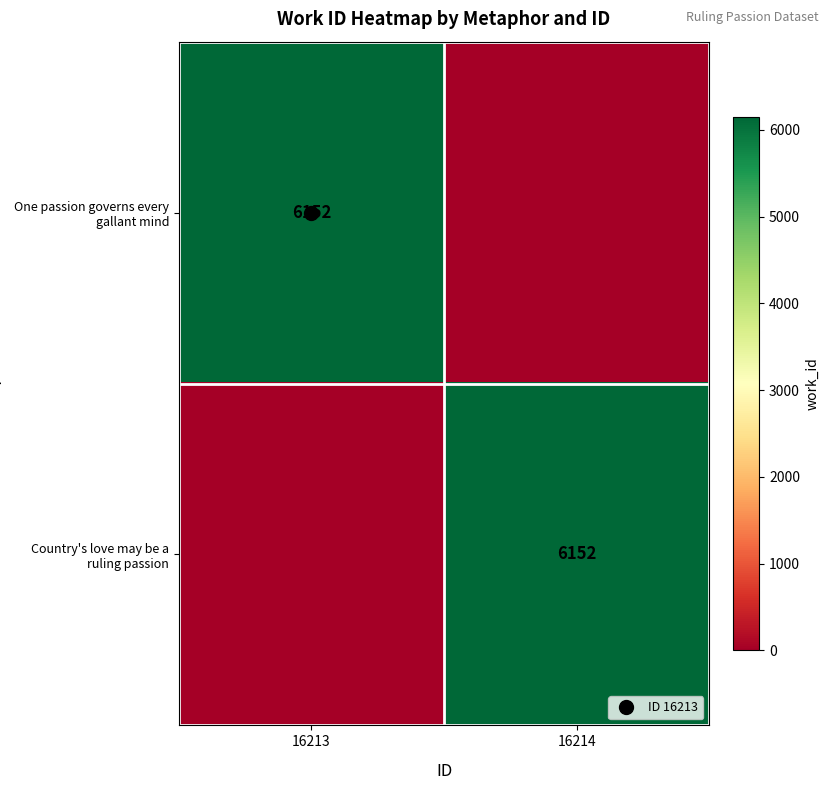

Which has a higher value, 16214 or 16213?

16213